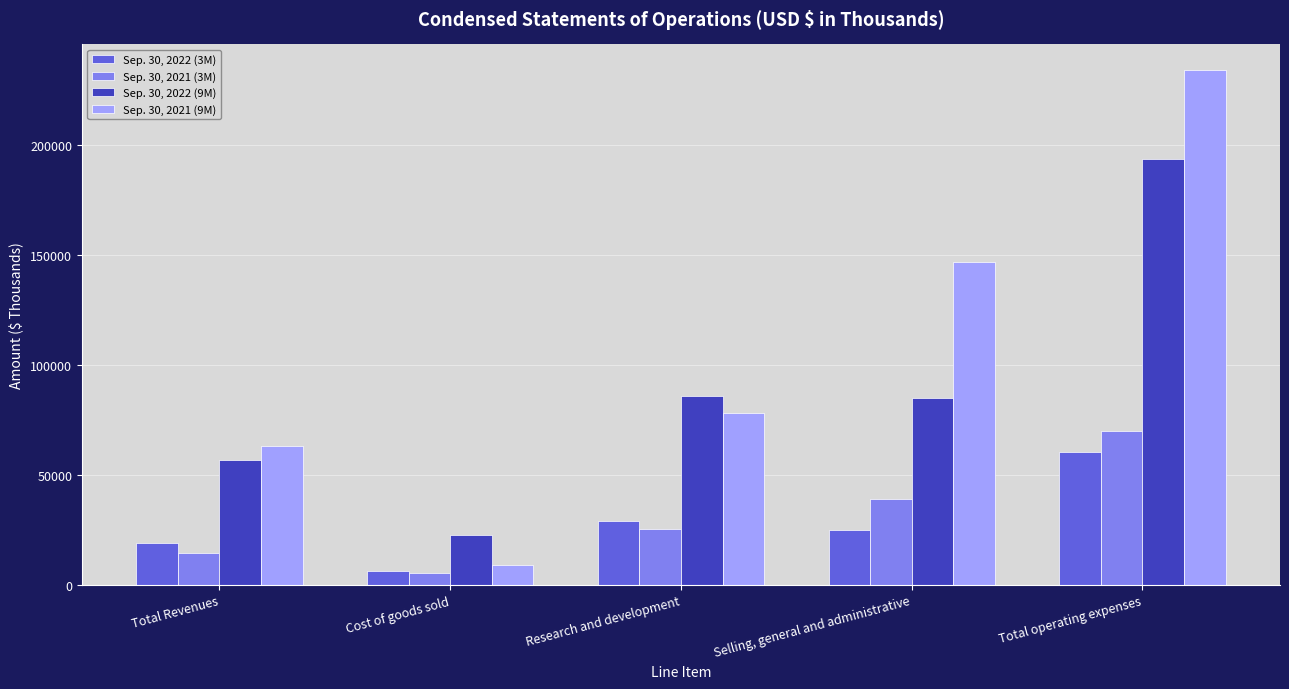

What is the total value across all series at Research and development?

218727